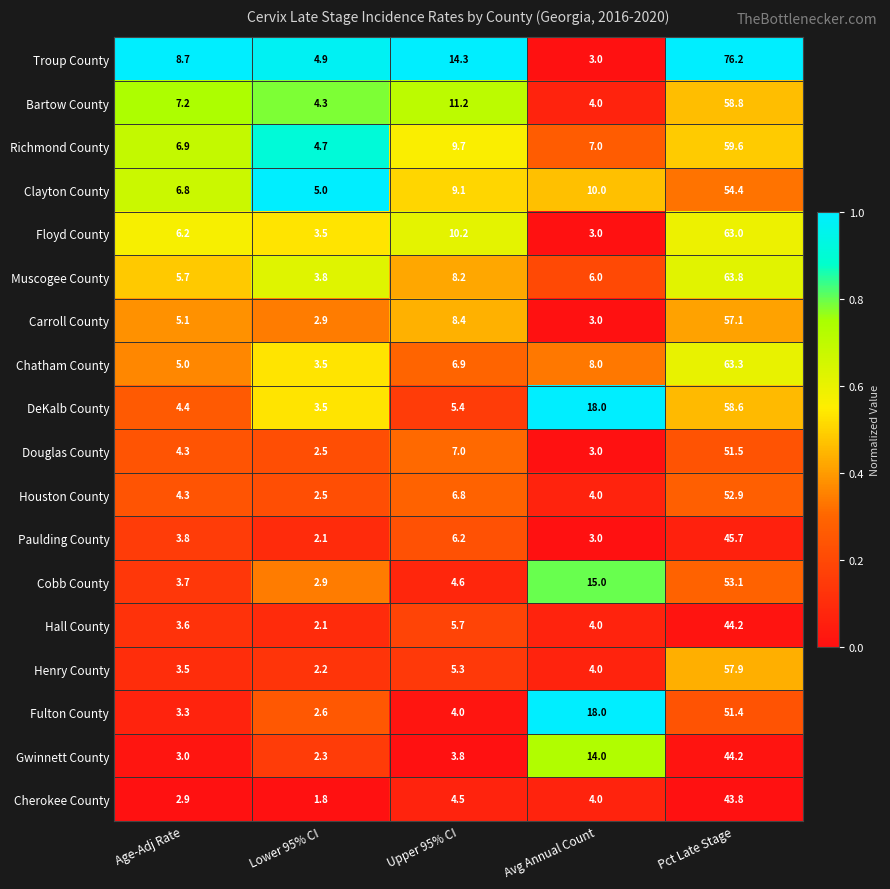

True or false: Henry County has a value of 2.2 at Lower 95% CI.

True